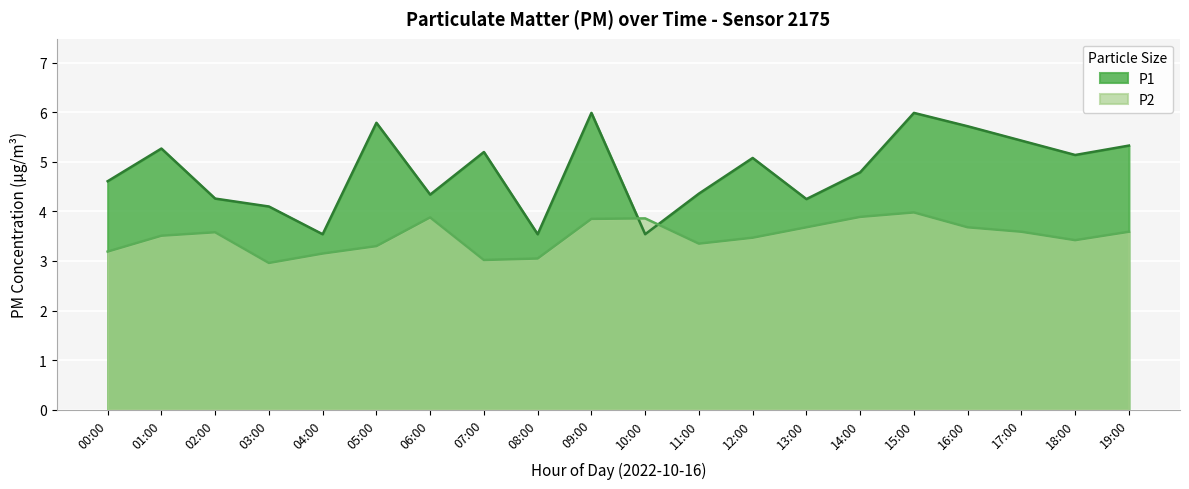

True or false: P1 has a value of 1.8 at 14:00.

False